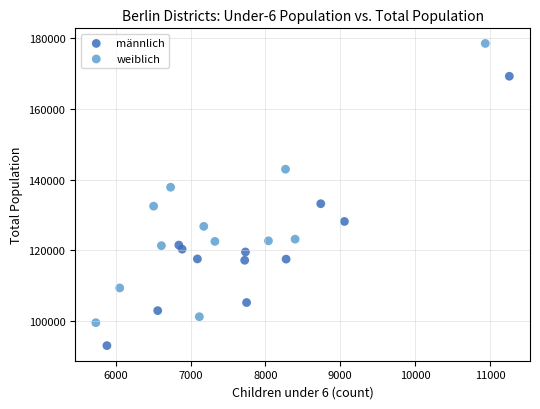

Which series has the largest Y range (max minus min)?

weiblich